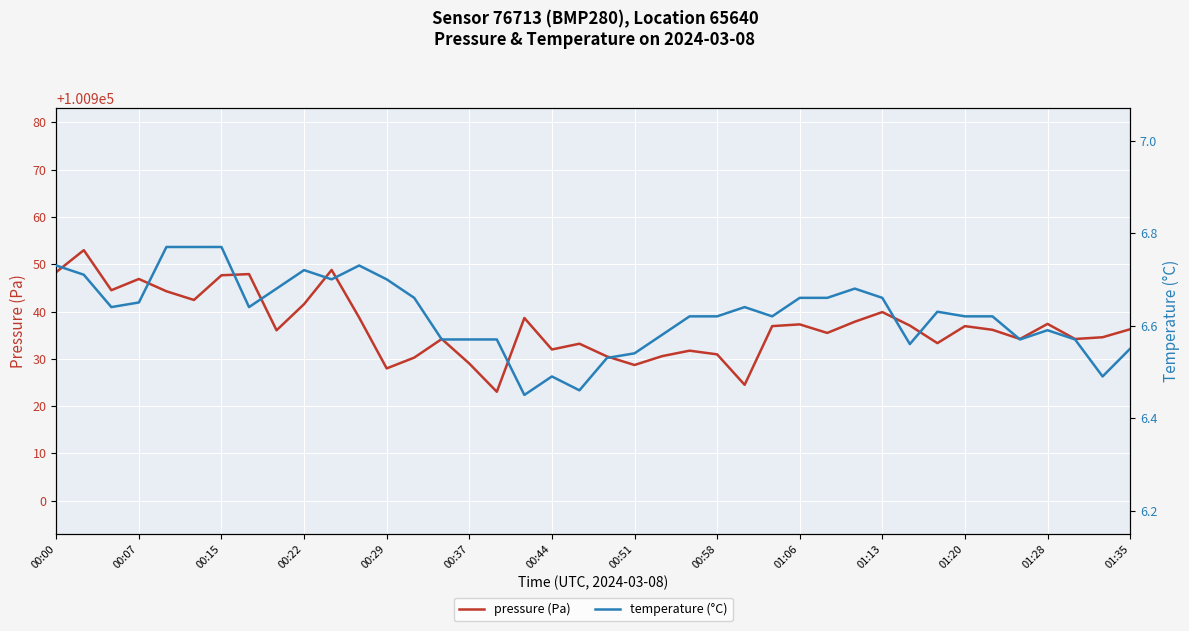

Which series has the largest total across all categories?

pressure (Pa)